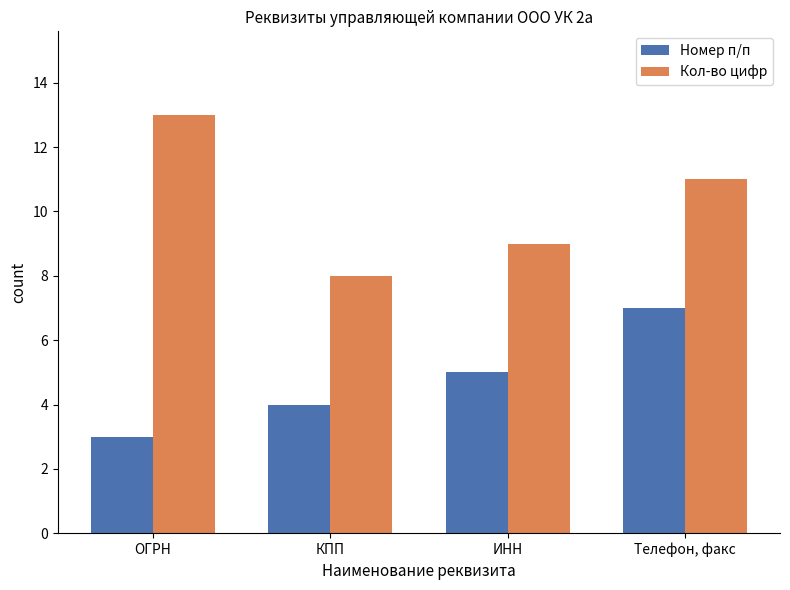

The Кол-во цифр series shows 13 at ОГРН. True or false?

True